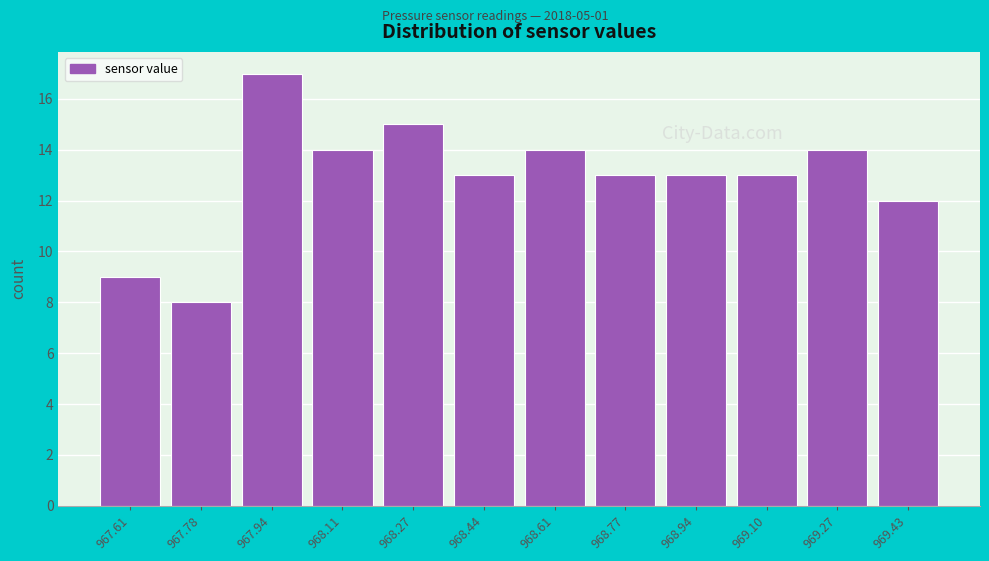

Reading right to left, what are all the values shown in this chart?

12	14	13	13	13	14	13	15	14	17	8	9